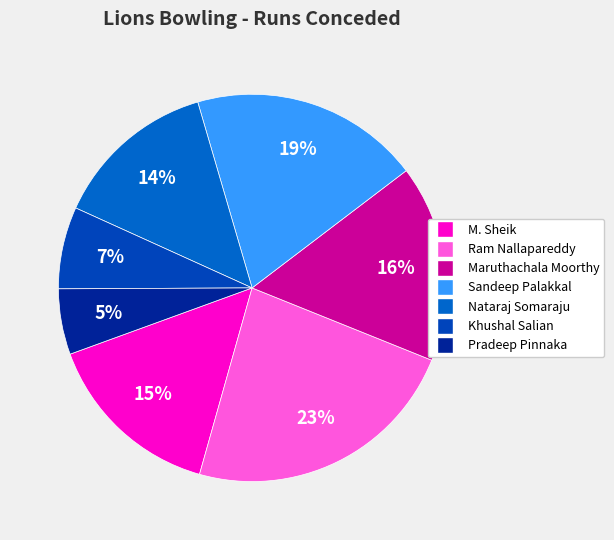

What percentage is the Maruthachala Moorthy slice, to the nearest percent?

16%